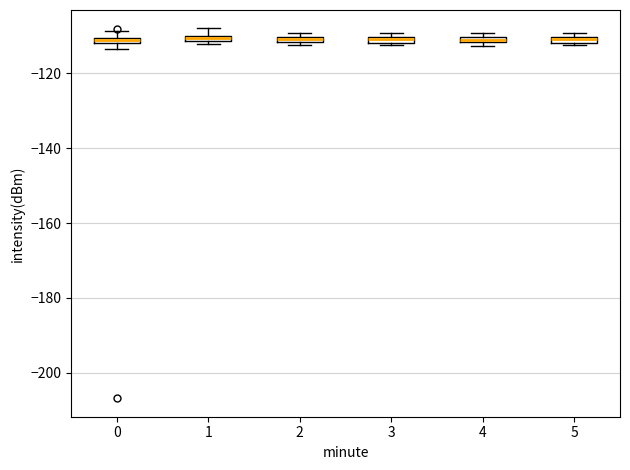

Where is the lower edge of the box at x = 4 on the y-axis? The values are not printed on the chart, so give them approximately, as read against the axis.

-112